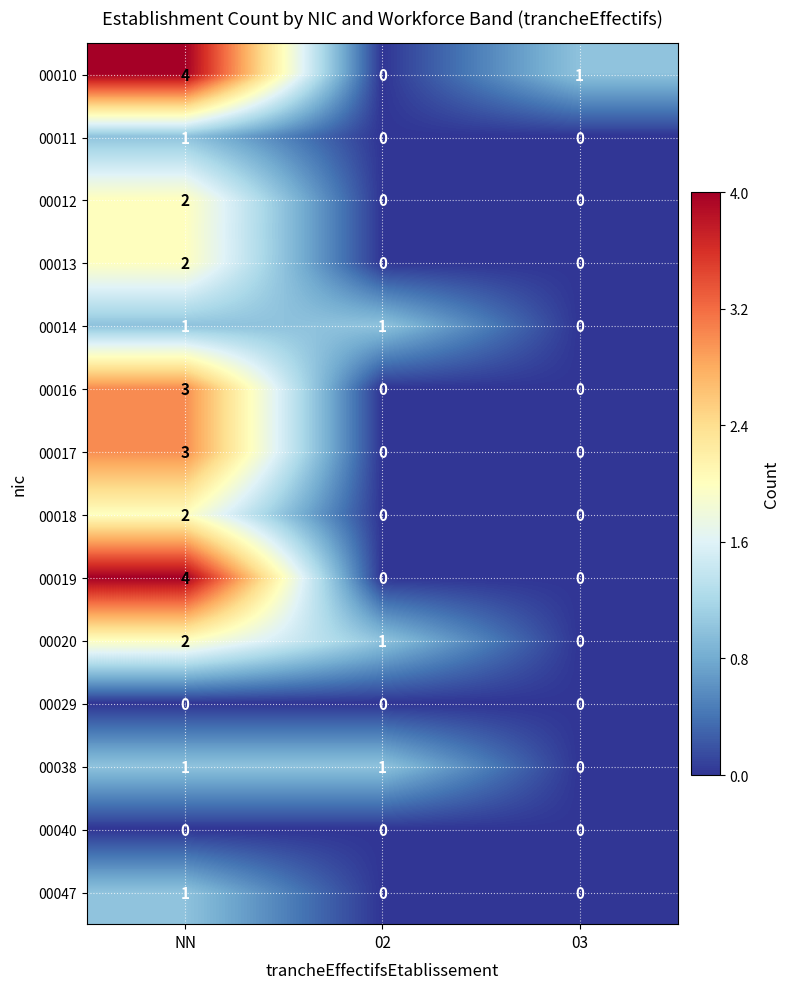

List the labels in order of 00020 value, largest first.

NN, 02, 03